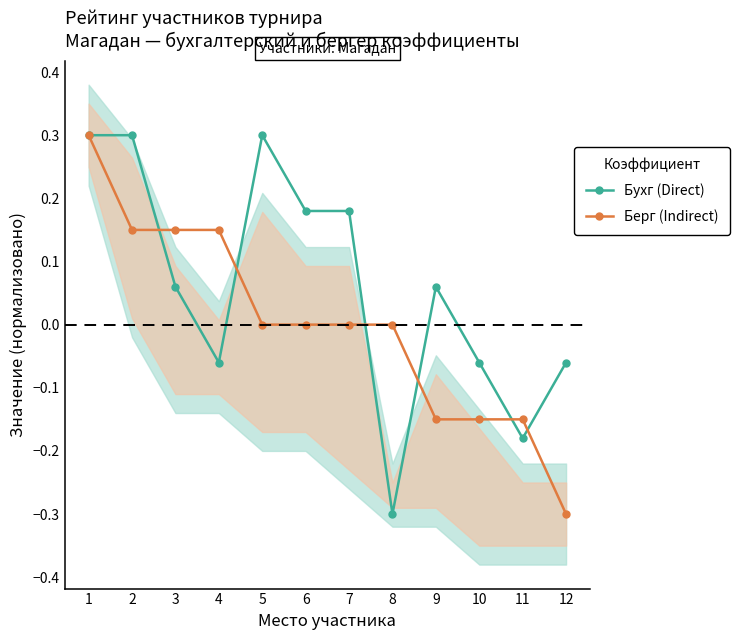

Reading right to left, extract all data points from this chart.

Бухг (Direct): 12=-0.1	11=-0.2	10=-0.1	9=0.1	8=-0.3	7=0.2	6=0.2	5=0.3	4=-0.1	3=0.1	2=0.3	1=0.3
Берг (Indirect): 12=-0.3	11=-0.1	10=-0.1	9=-0.1	8=0.0	7=0.0	6=0.0	5=0.0	4=0.1	3=0.1	2=0.1	1=0.3